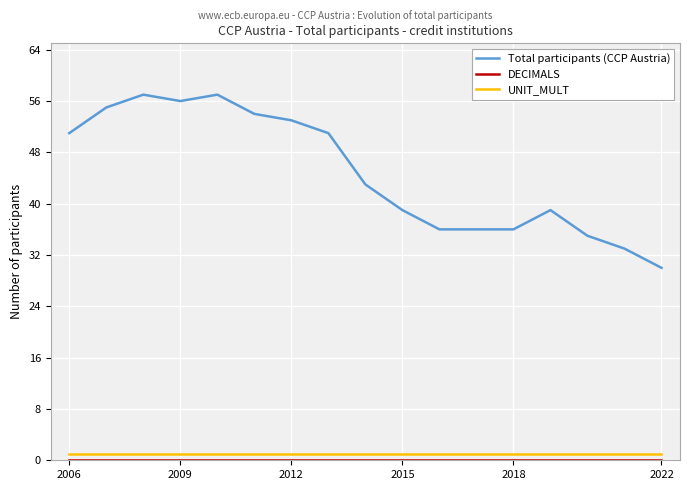

What is the lowest value of the Total participants (CCP Austria) series?

30